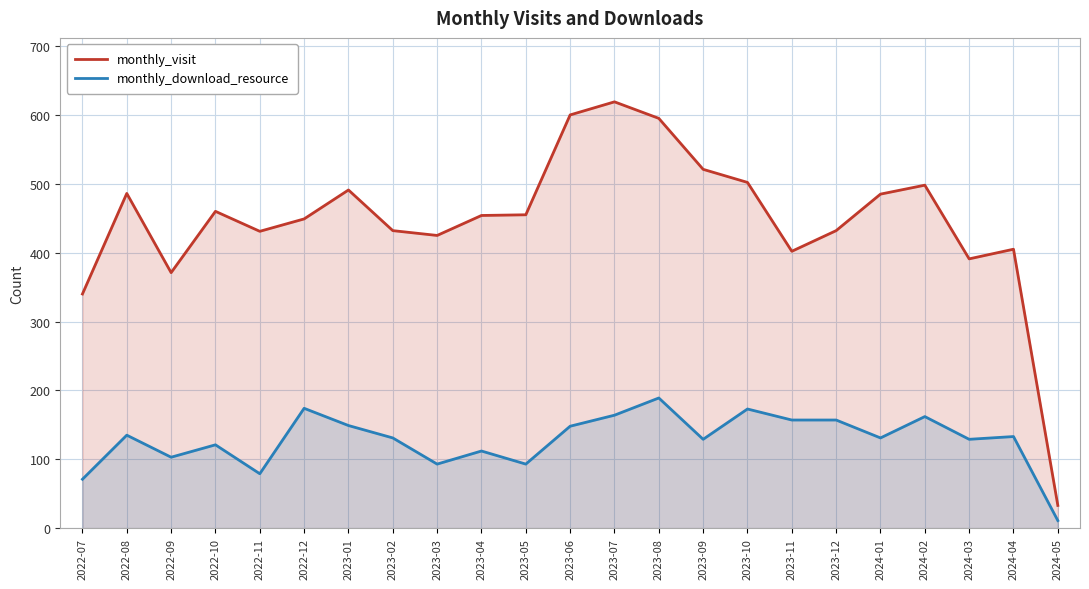

True or false: monthly_visit has a value of 595 at 2023-08.

True